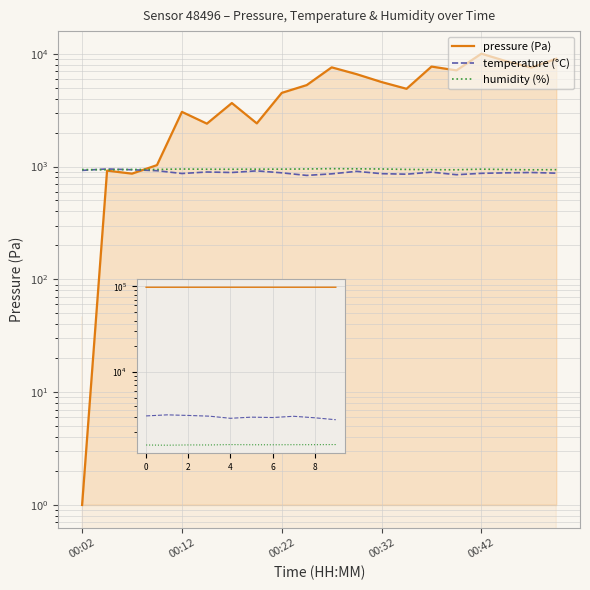

How many lines are shown in the chart?

3